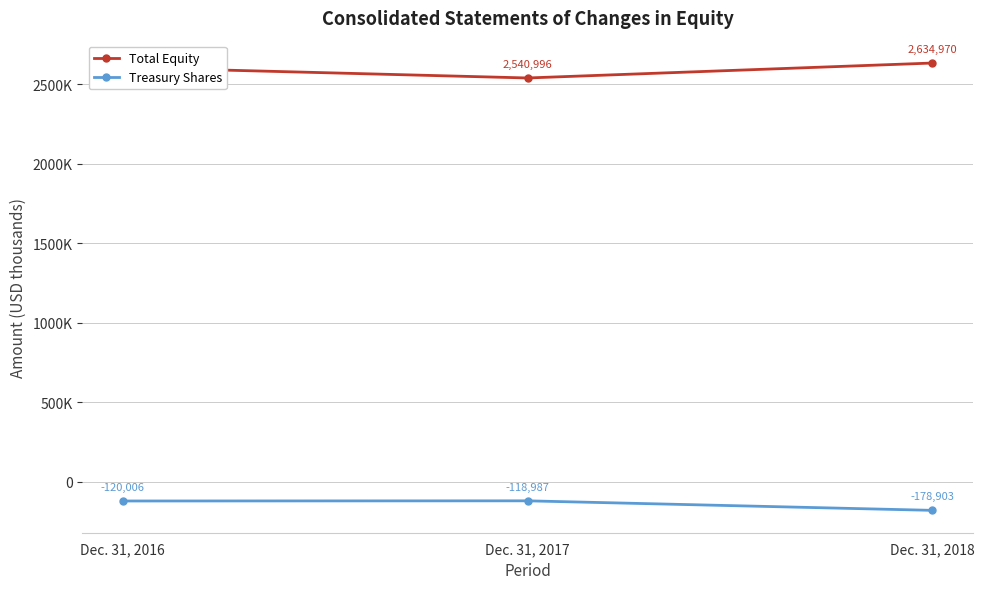

What is the difference between the Total Equity values at Dec. 31, 2016 and Dec. 31, 2018?

27874